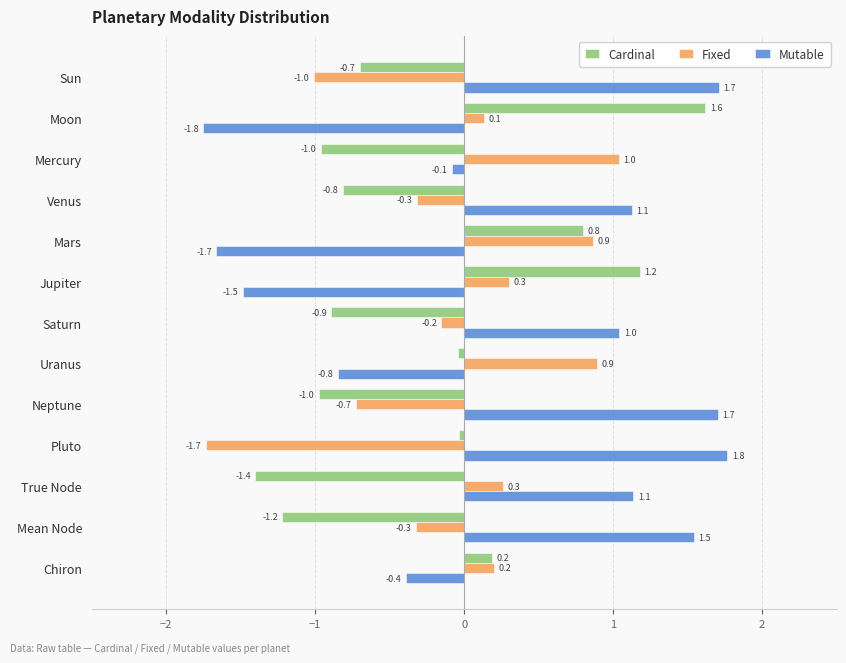

How many data points in Fixed are less than 0?

6